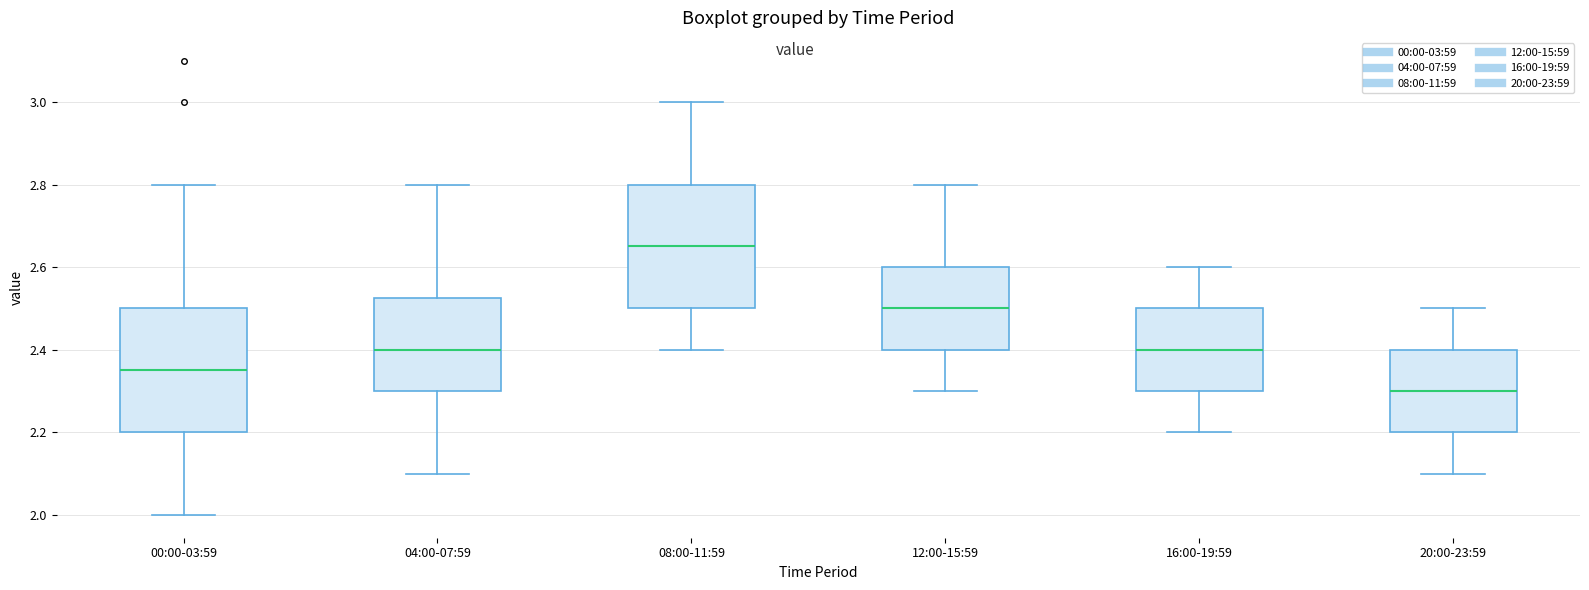

Where does the upper whisker of the box for 16:00-19:59 end on the y-axis? The values are not printed on the chart, so give them approximately, as read against the axis.

2.60